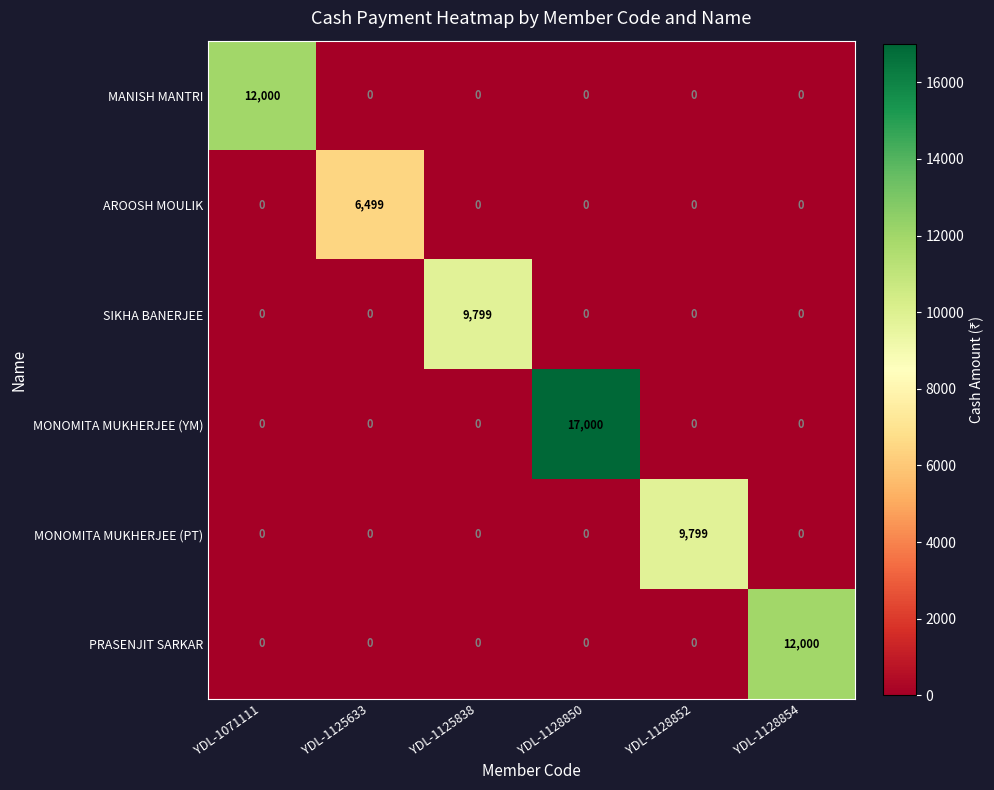

What is the maximum value shown in the chart?

17000